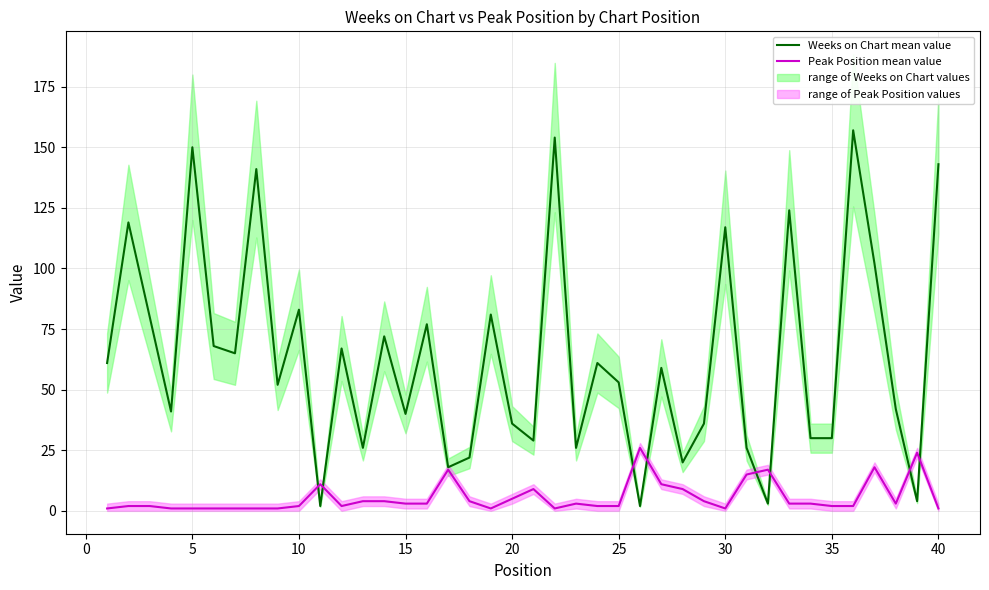

Is it true that Weeks on Chart mean value equals 53 at 25?

True